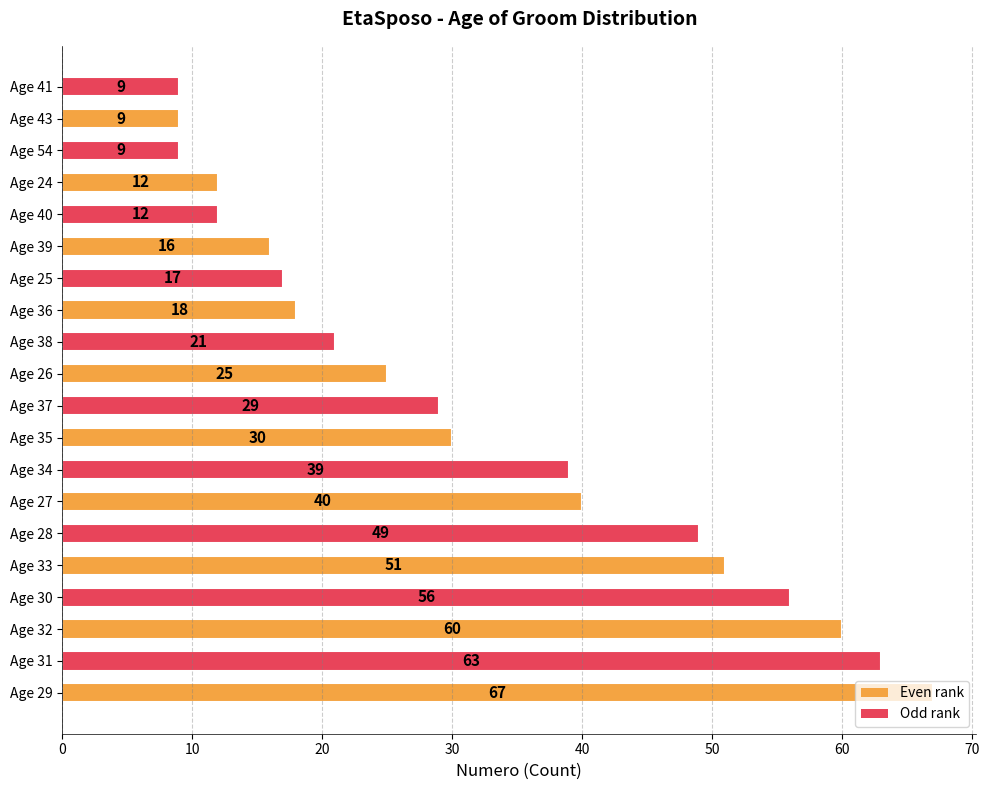

How many values are below 29?

10